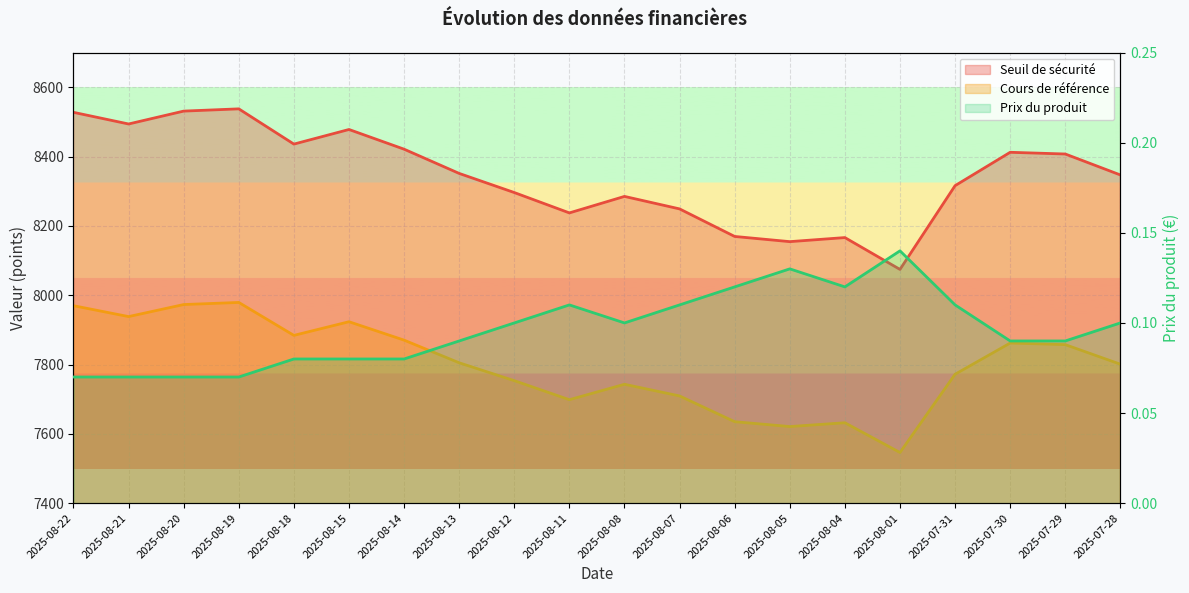

What is the maximum value for Seuil de sécurité?

8537.6